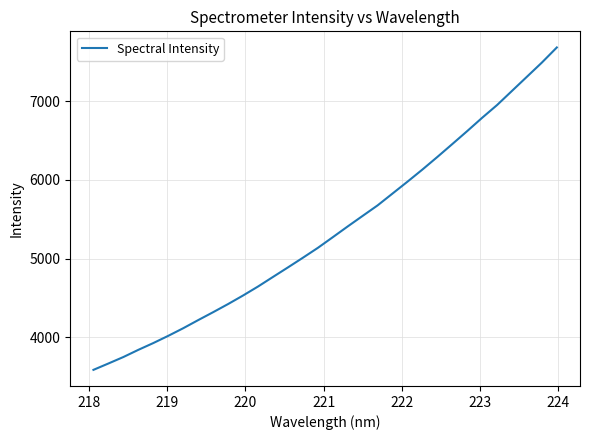

What is the sum of all values?

171422.2